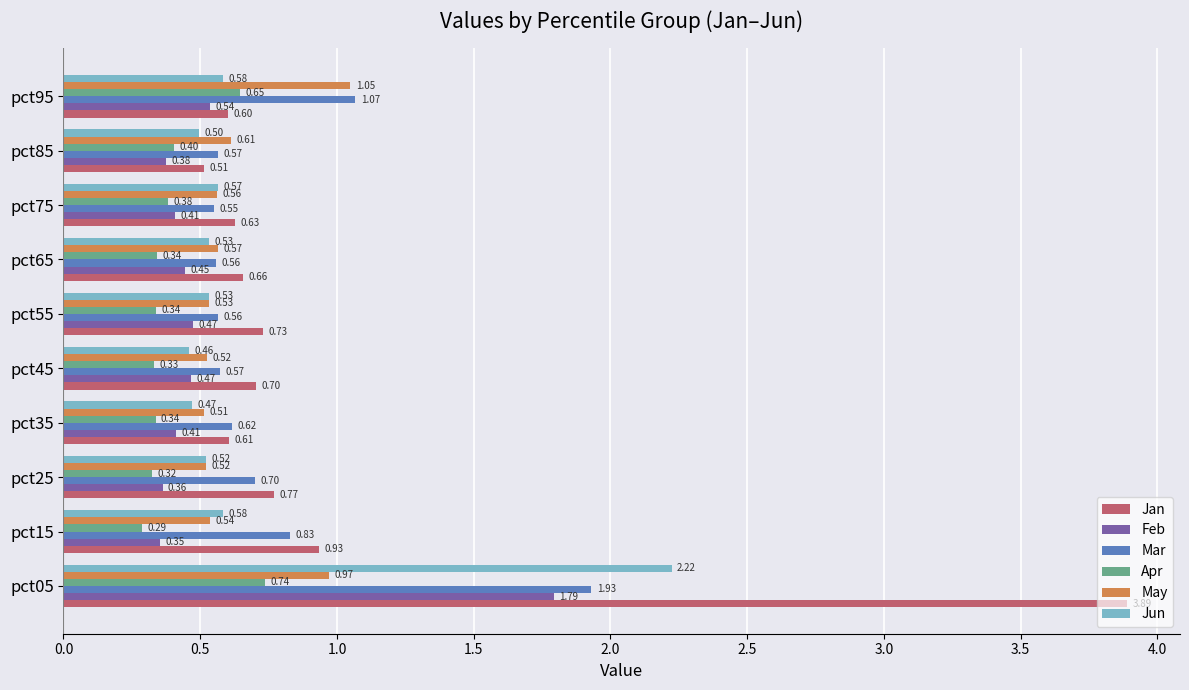

Which series has the widest spread of values?

Jan